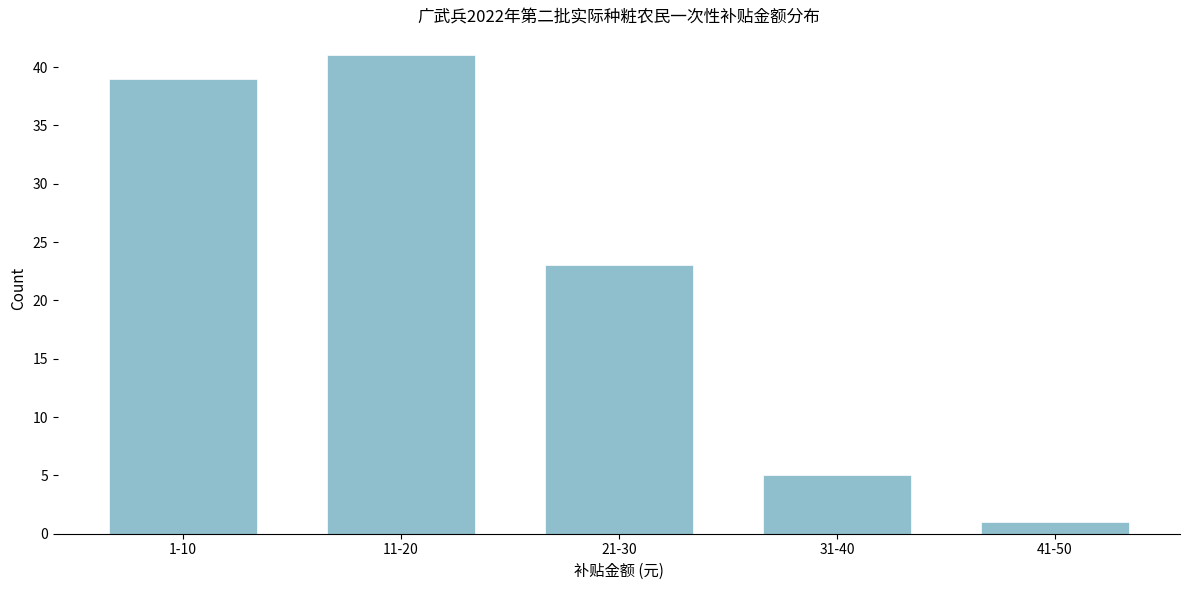

Reading left to right, what are all the values shown in this chart?

1-10=39	11-20=41	21-30=23	31-40=5	41-50=1